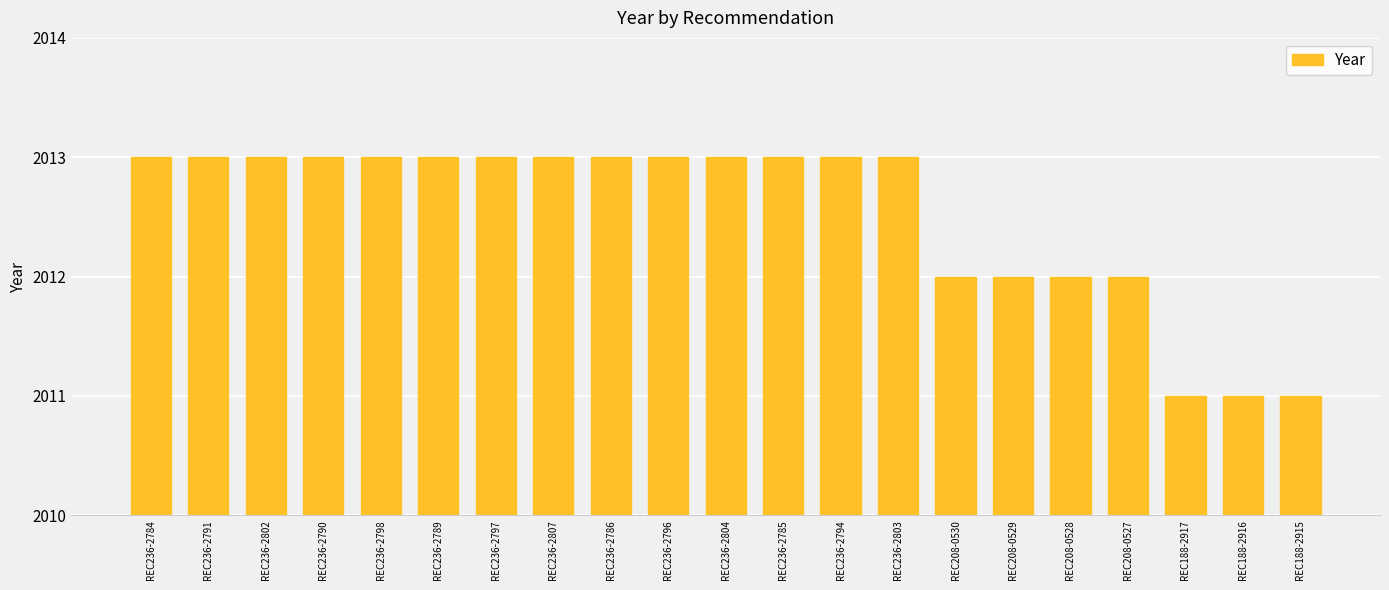

The value at REC236-2791 is 2013. True or false?

True